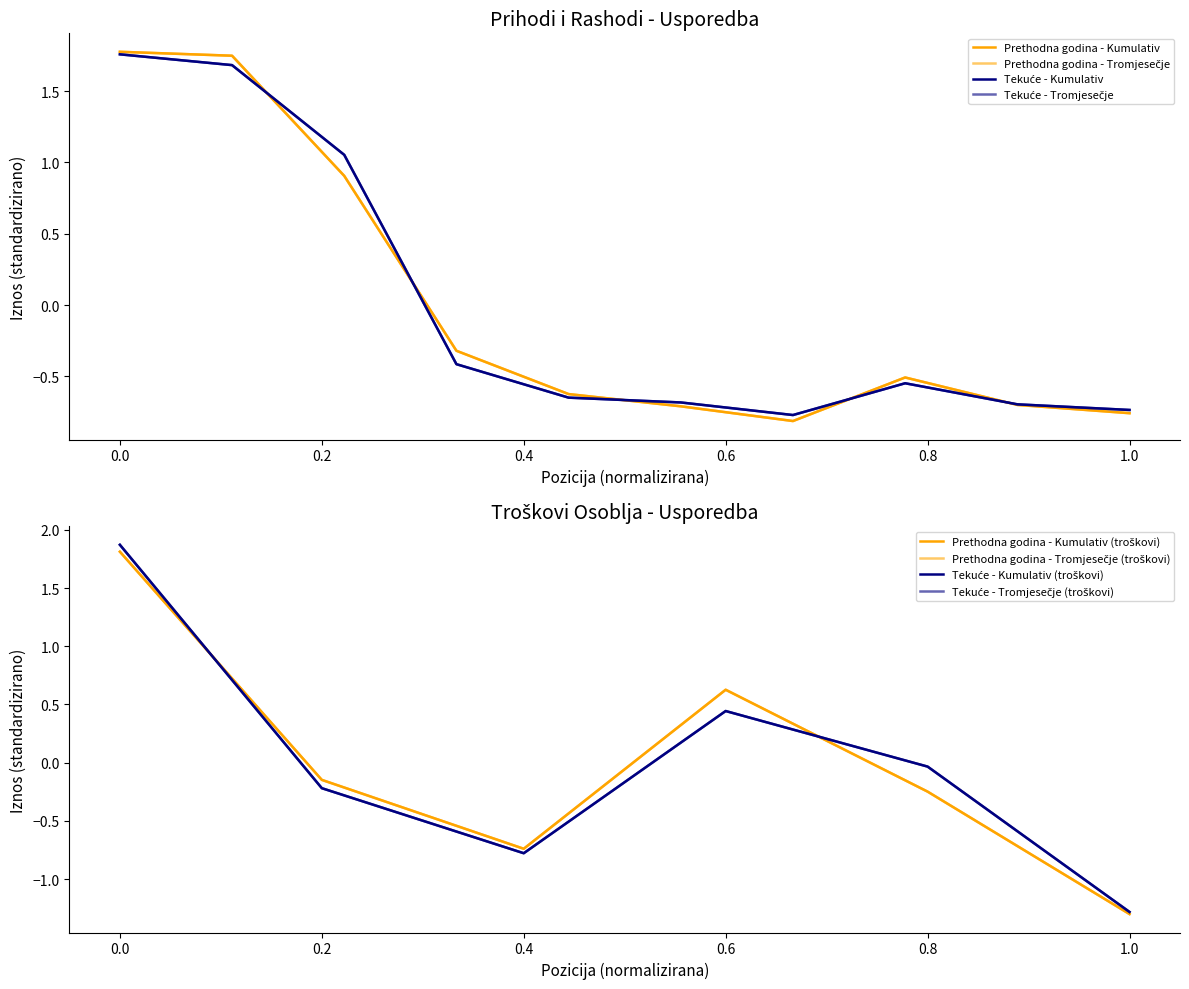

How many values in Prethodna godina - Tromjesečje are below zero?

7